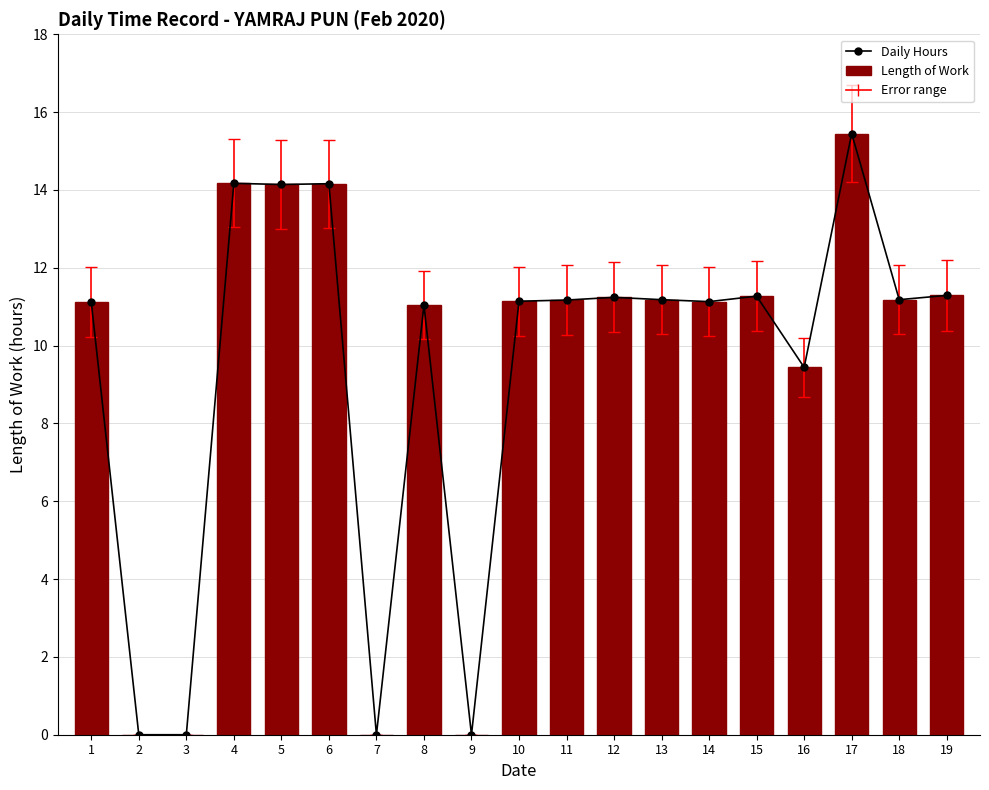

Where is Daily Hours nearest to the value 7?

16